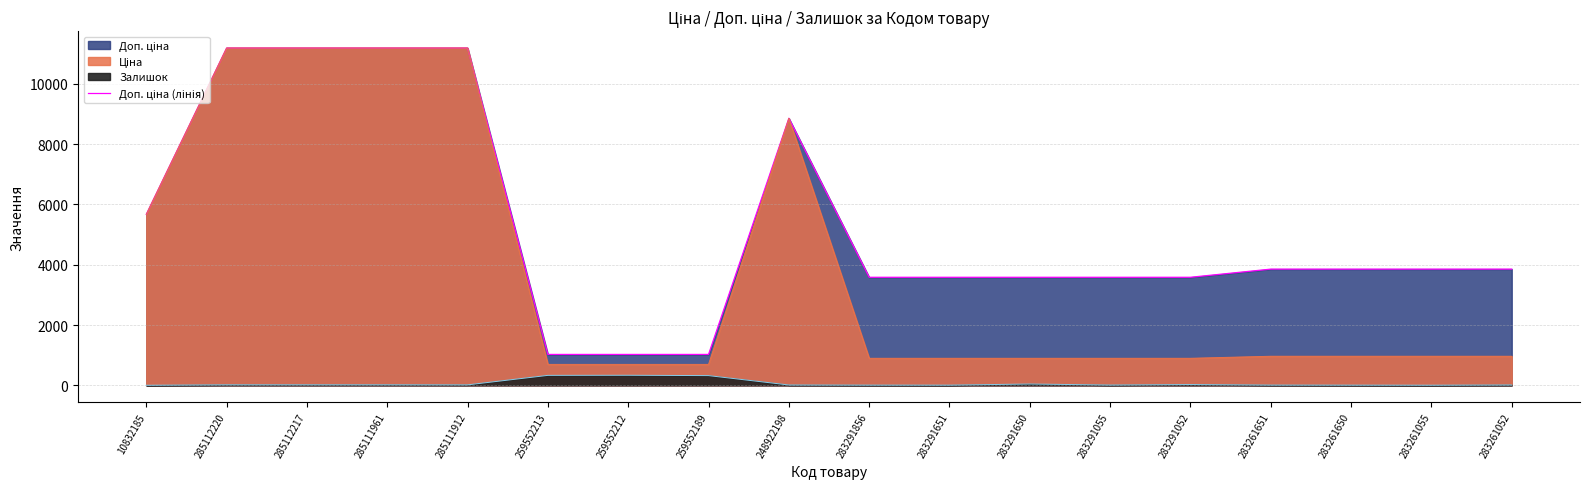

What is the average value?

5316.2